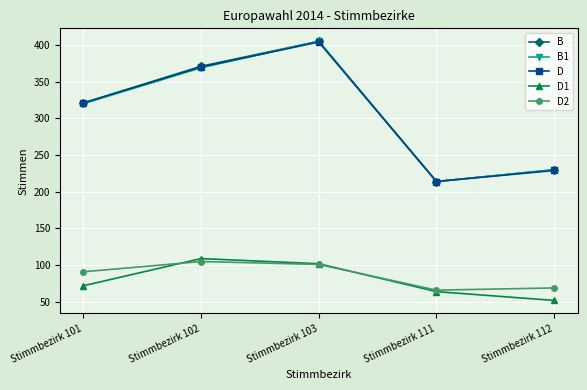

Does the chart have visible grid lines?

Yes